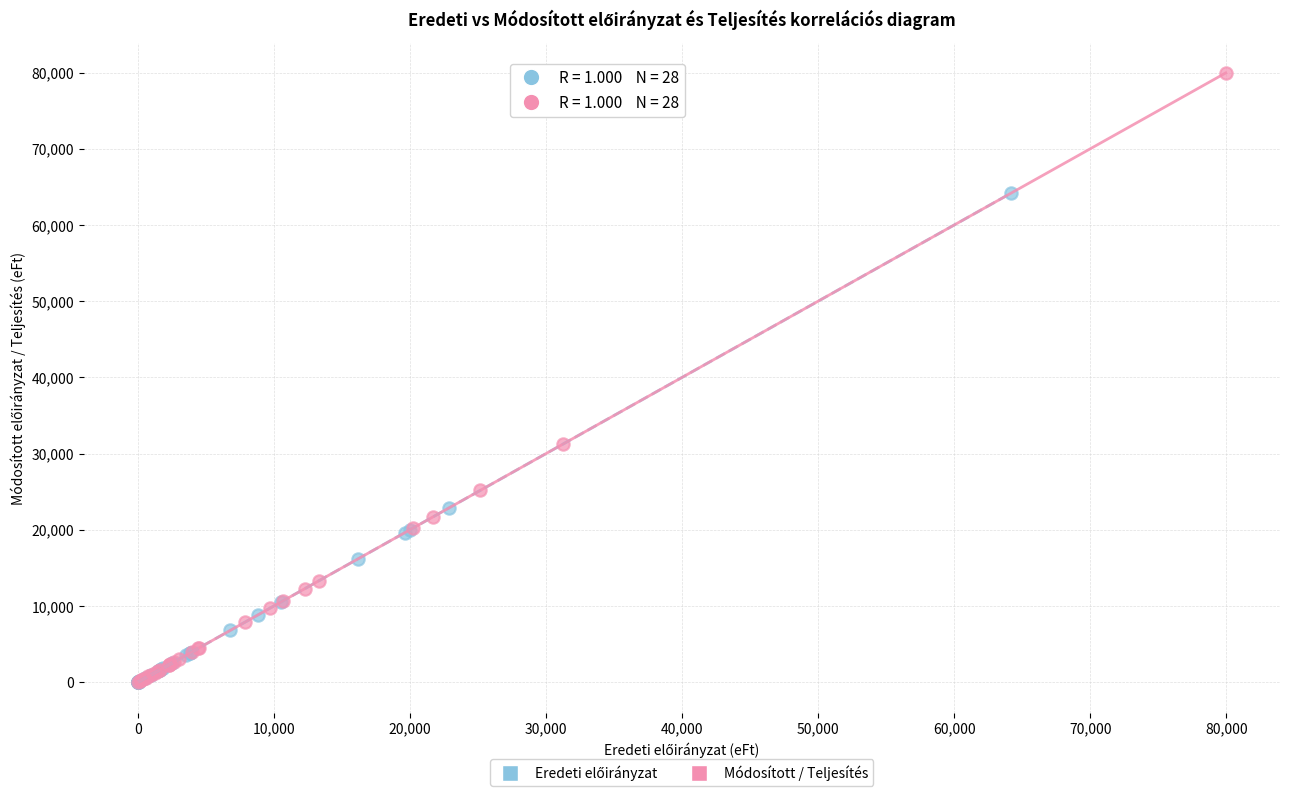

Which series contains the highest Y value?

Módosított / Teljesítés